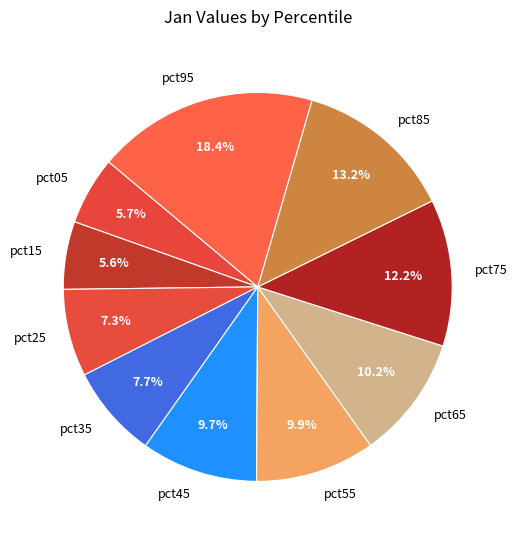

What portion of the pie excludes pct05?

94.3%